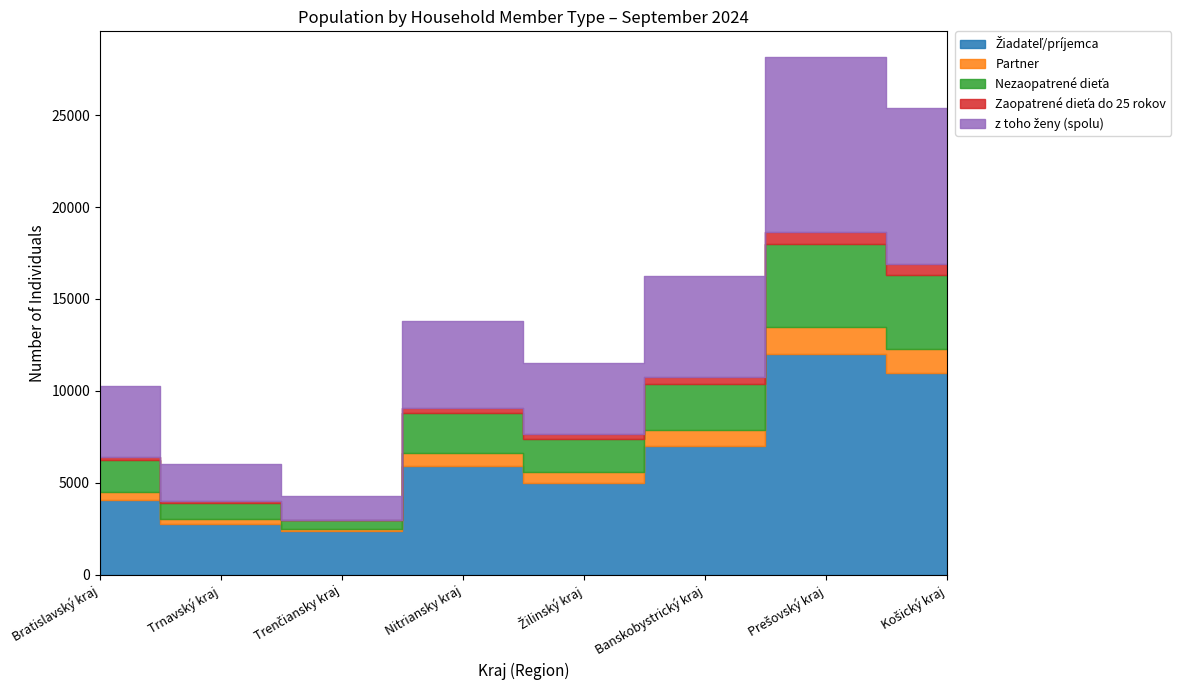

Which has a higher value, Žilinský kraj or Bratislavský kraj?

Žilinský kraj